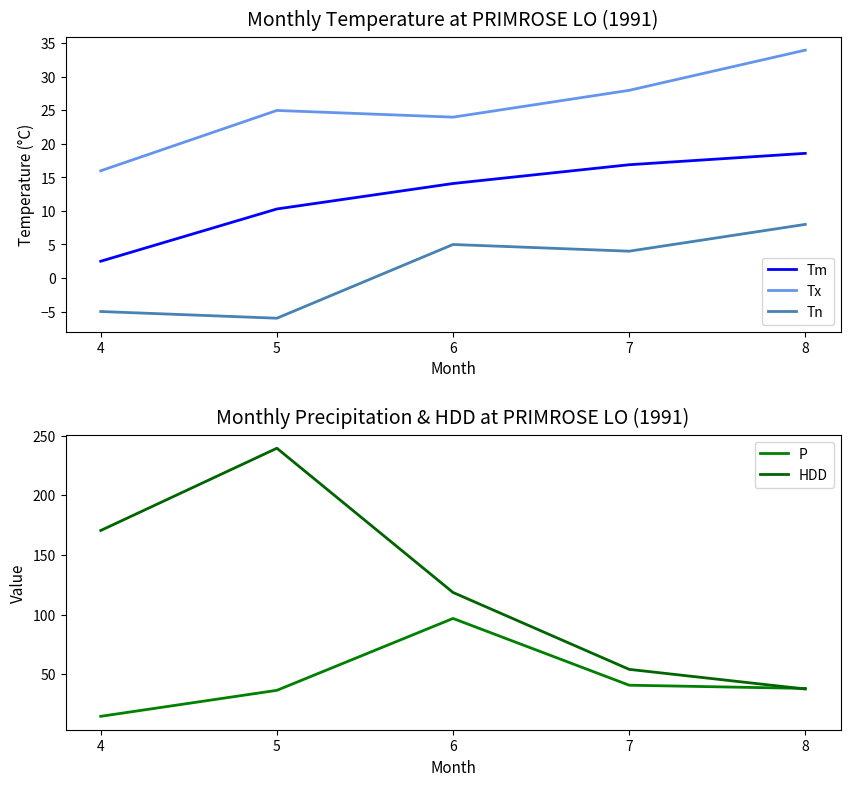

At which label does Tx reach its minimum?

4